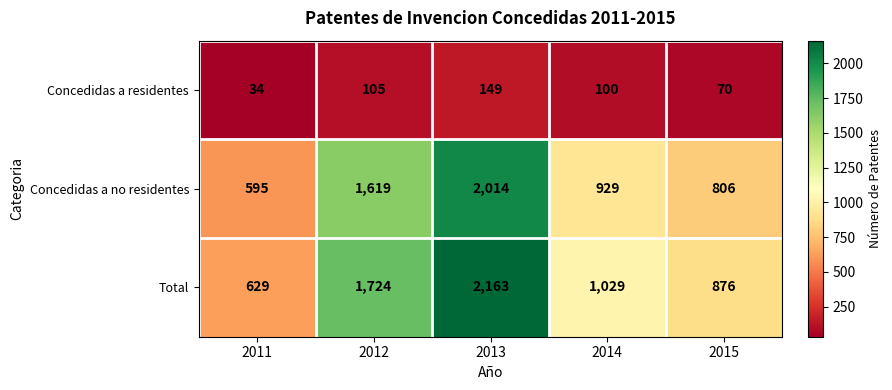

Reading left to right, extract all data points from this chart.

Concedidas a residentes: 2011=34	2012=105	2013=149	2014=100	2015=70
Concedidas a no residentes: 2011=595	2012=1619	2013=2014	2014=929	2015=806
Total: 2011=629	2012=1724	2013=2163	2014=1029	2015=876